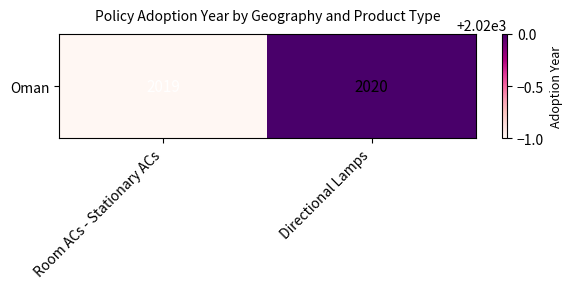

List the labels in order of value, largest first.

Directional Lamps, Room ACs - Stationary ACs